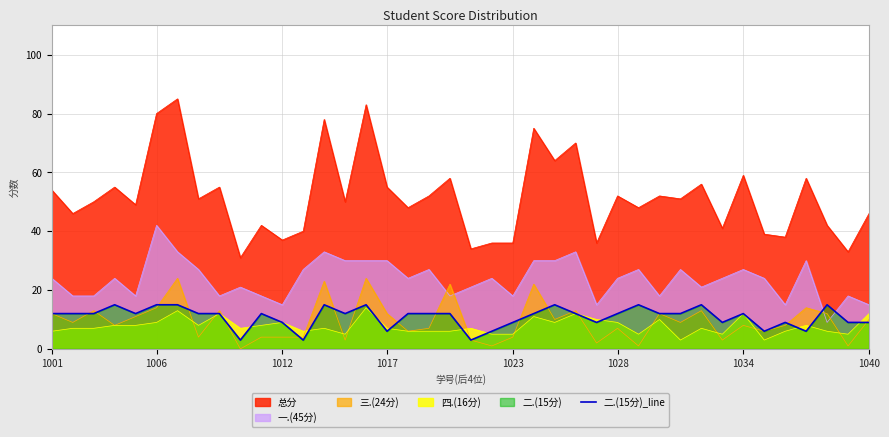

Which series has the largest range (max minus min)?

总分